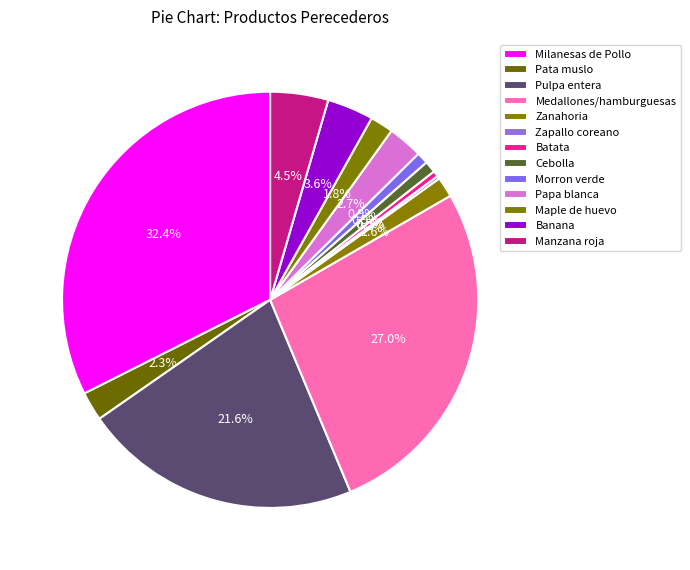

Which has a higher value, Manzana roja or Cebolla?

Manzana roja